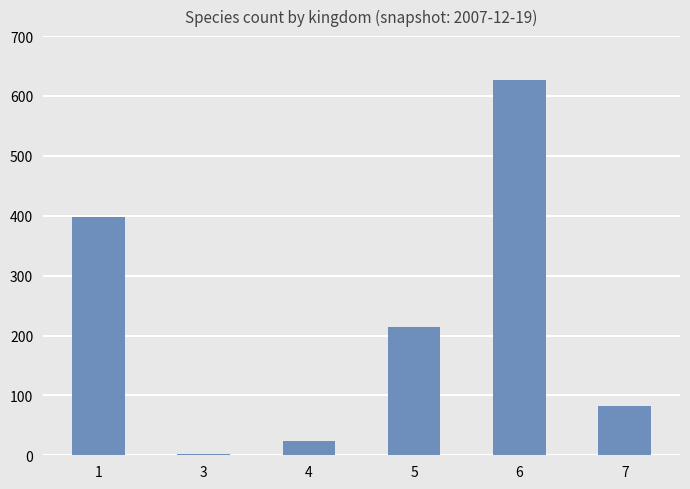

What is the maximum value shown in the chart?

627